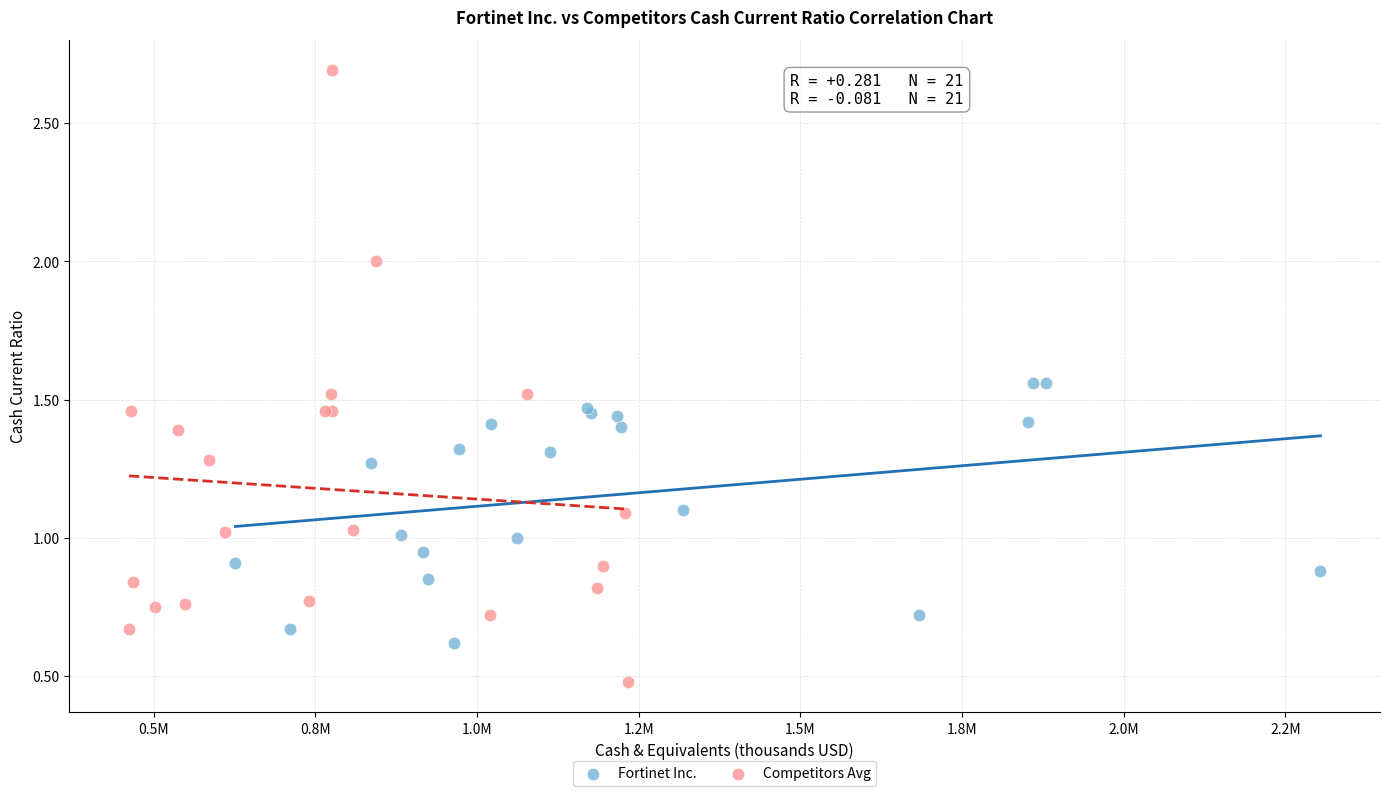

Which series reaches the minimum Y coordinate?

Competitors Avg